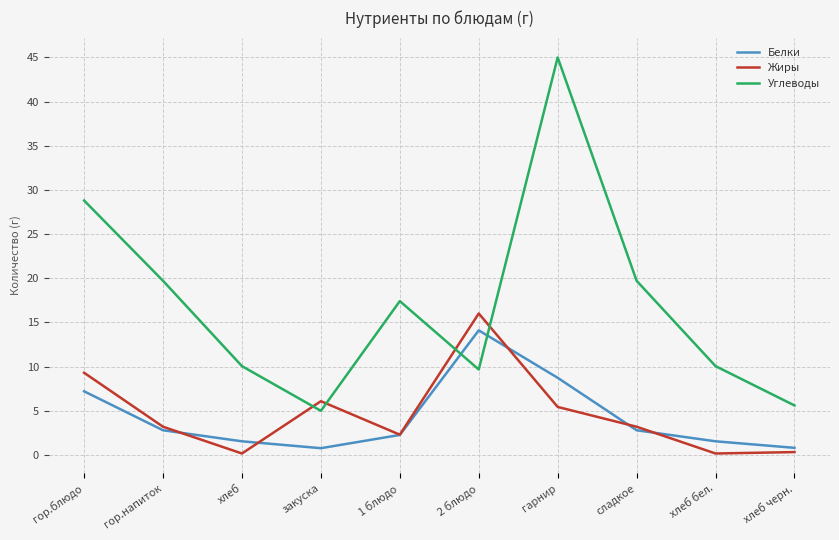

At which category does Белки reach its first local peak?

2 блюдо